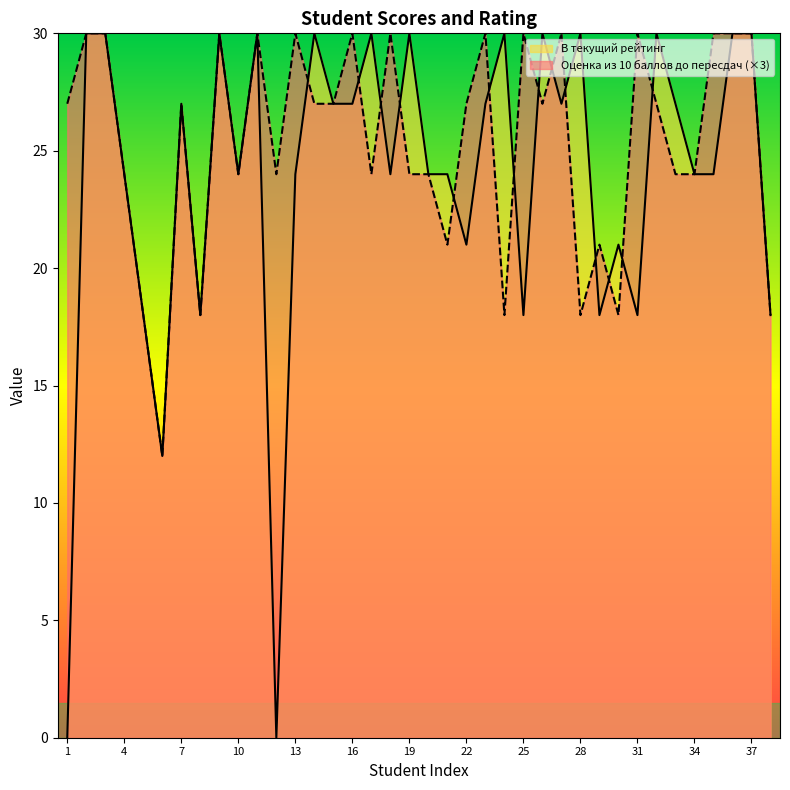

List the labels in order of В текущий рейтинг value, largest first.

2, 3, 9, 11, 14, 17, 19, 24, 26, 28, 32, 36, 37, 7, 15, 16, 23, 27, 33, 4, 10, 13, 18, 20, 21, 34, 35, 22, 30, 5, 8, 25, 29, 31, 38, 6, 1, 12